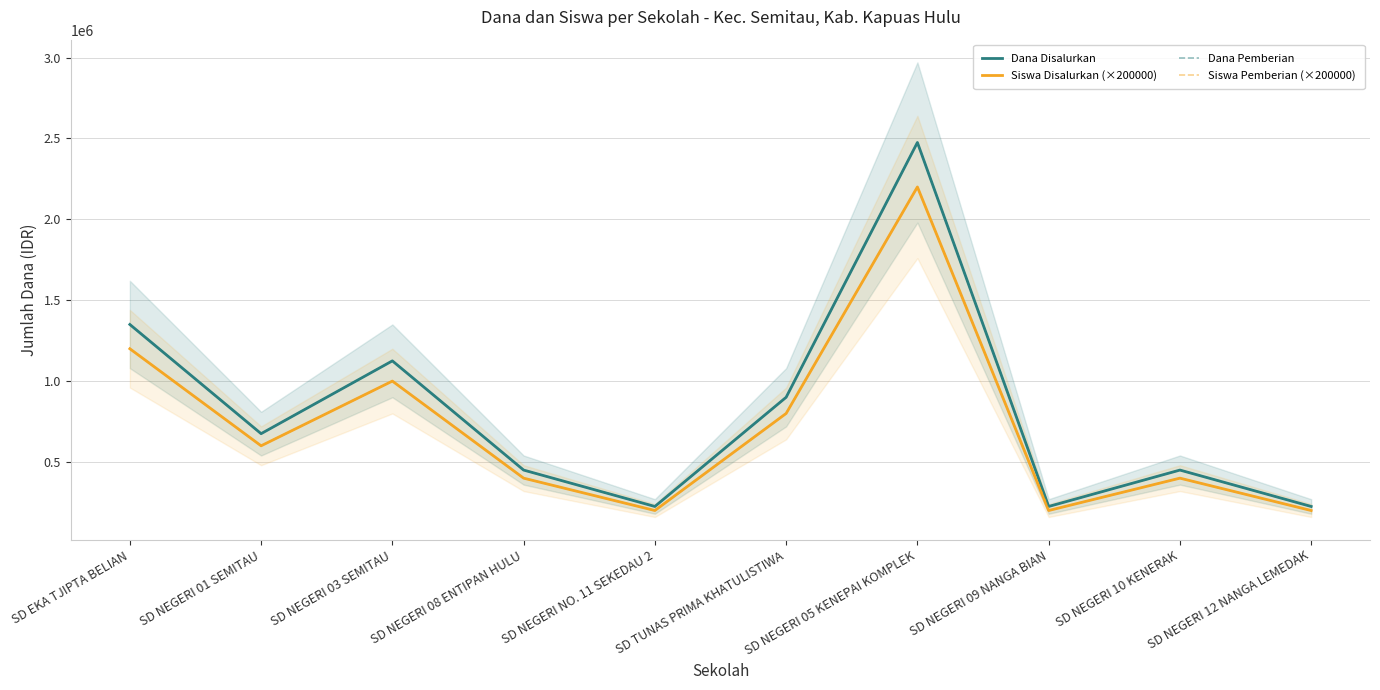

What is the sum of all Siswa Pemberian (×200000) values?

7200000